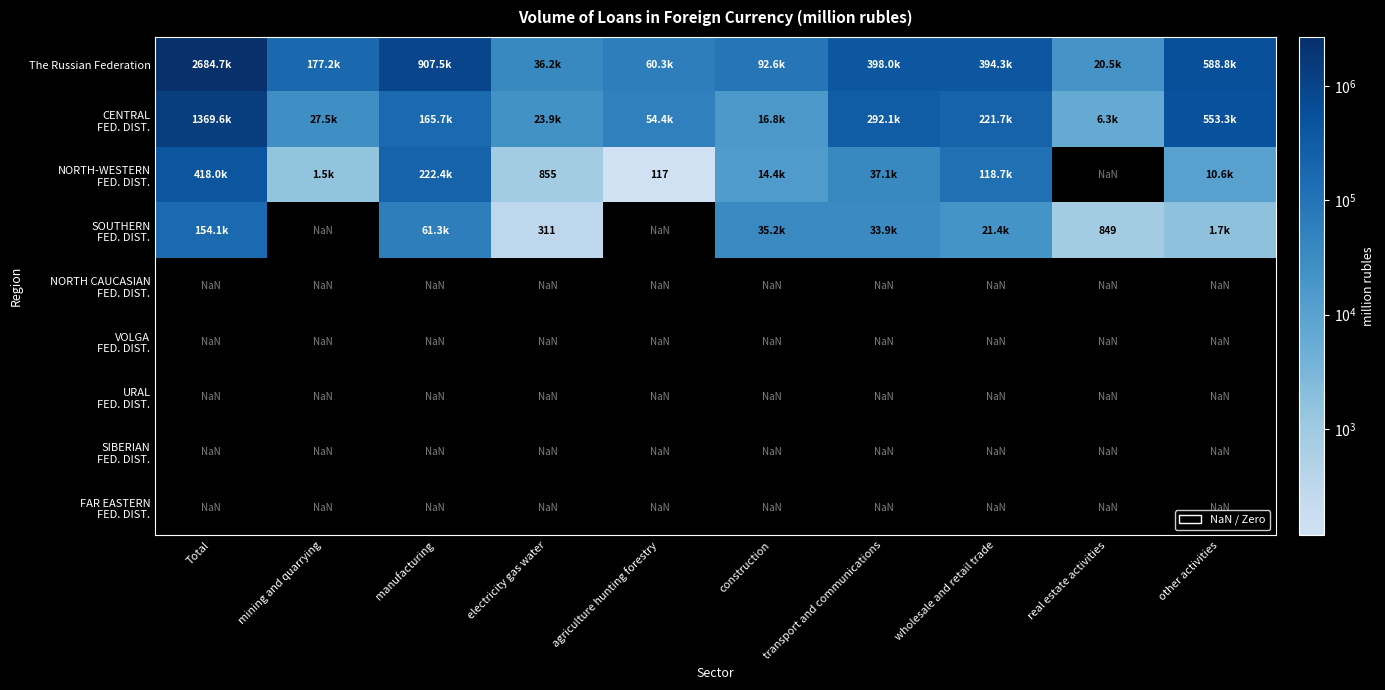

Between 3 and 6, which series saw the biggest shift?

The Russian Federation